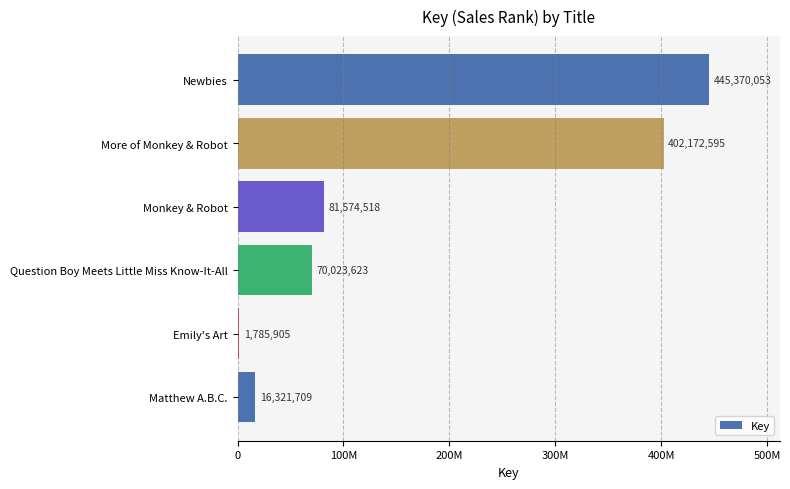

Where is the data nearest to the value 223577979?

Monkey & Robot